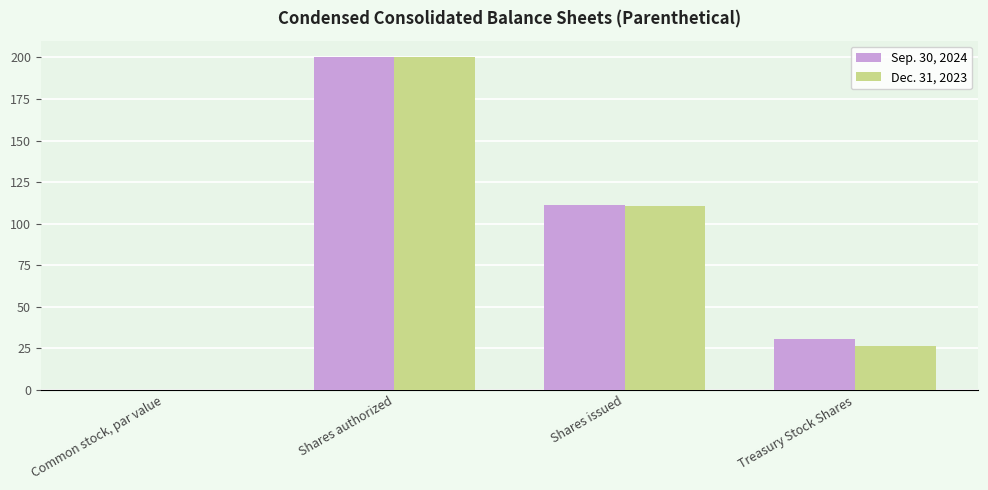

At which category is the sum across all series the highest?

Shares authorized